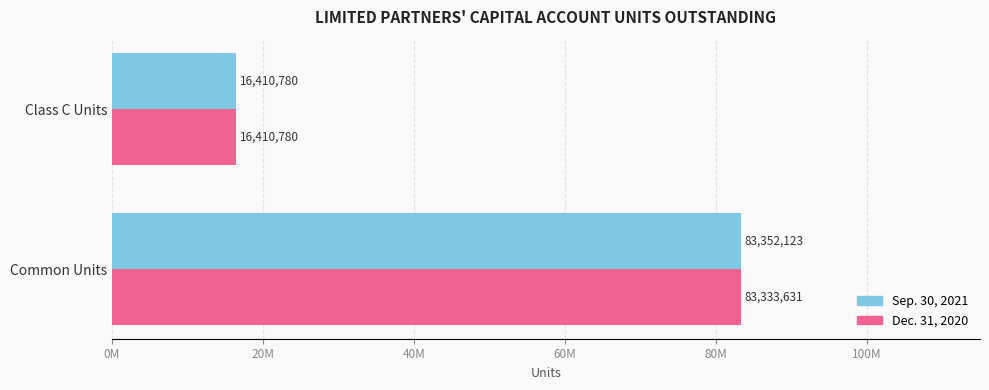

What is the value of the Sep. 30, 2021 bar at the 1st from the left?

83352123